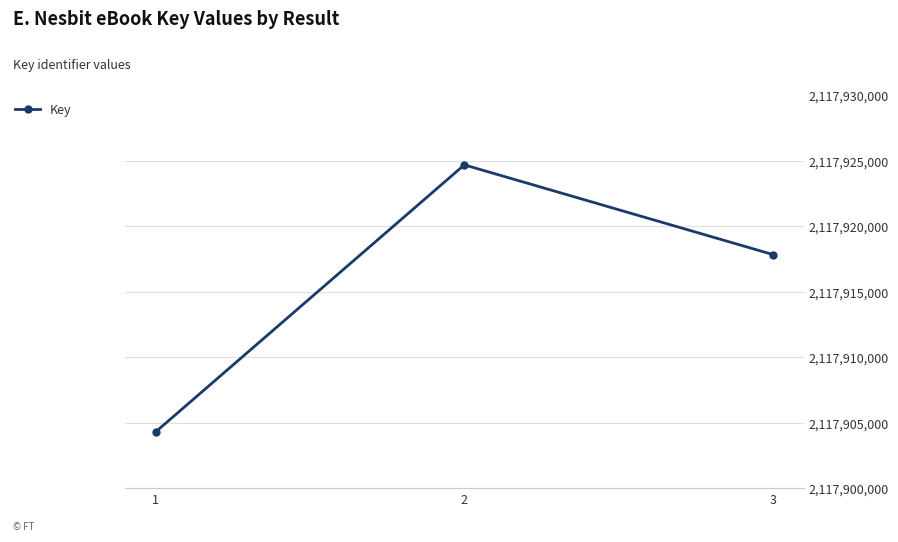

Rank the categories by value from highest to lowest.

2, 3, 1